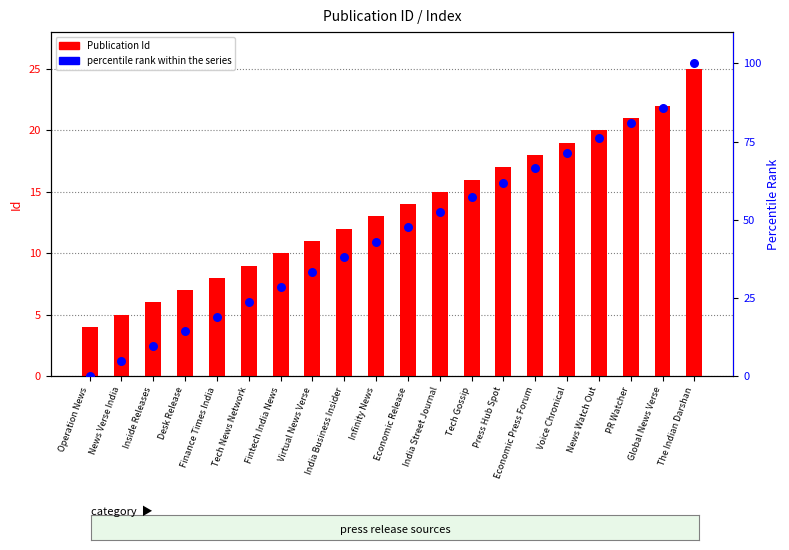

Which series contains the lowest Y value?

percentile rank within the series